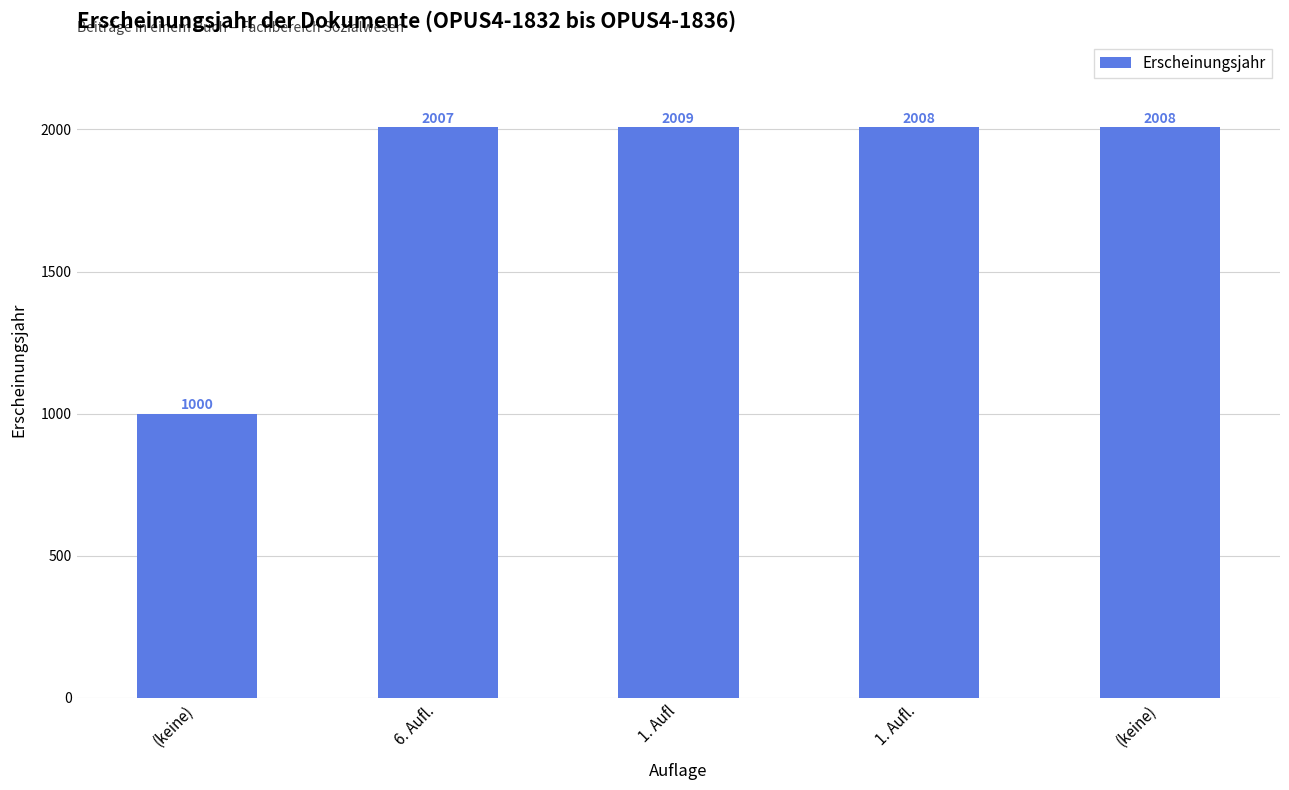

Count the number of data series in this chart.

1